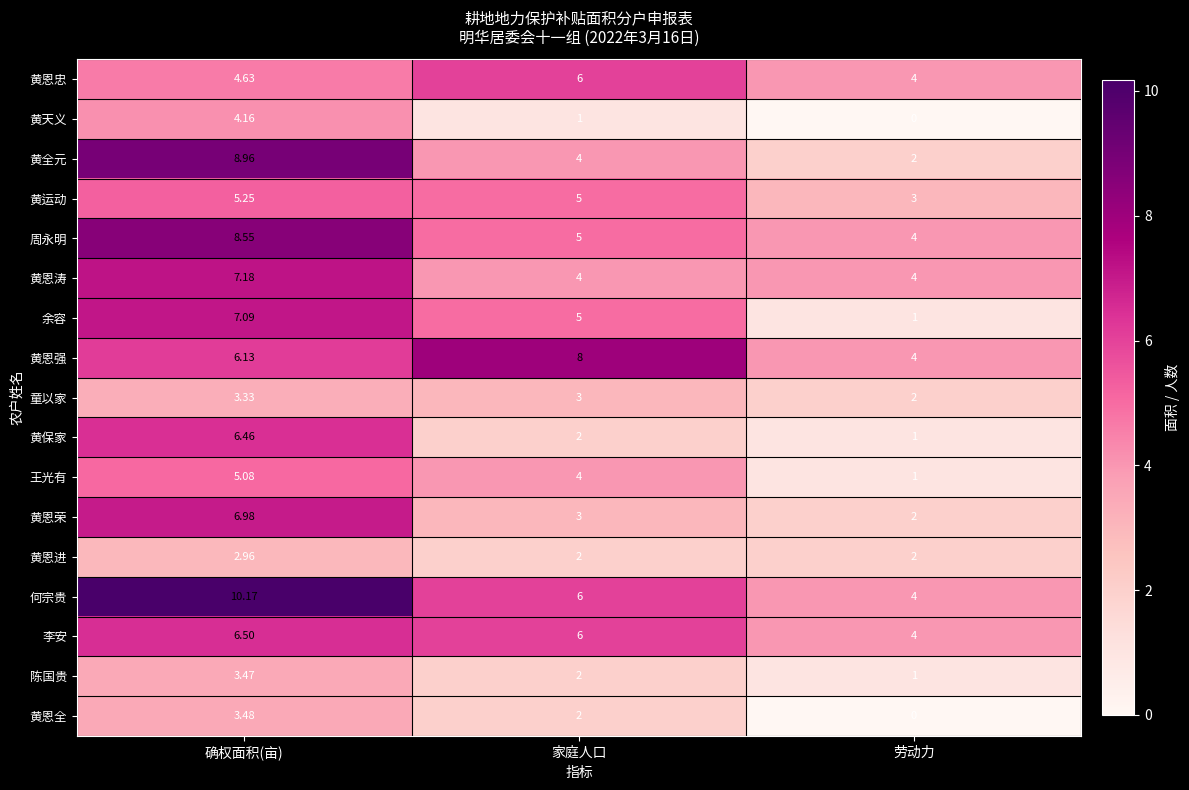

At which category does the chart reach its peak across all series?

确权面积(亩)